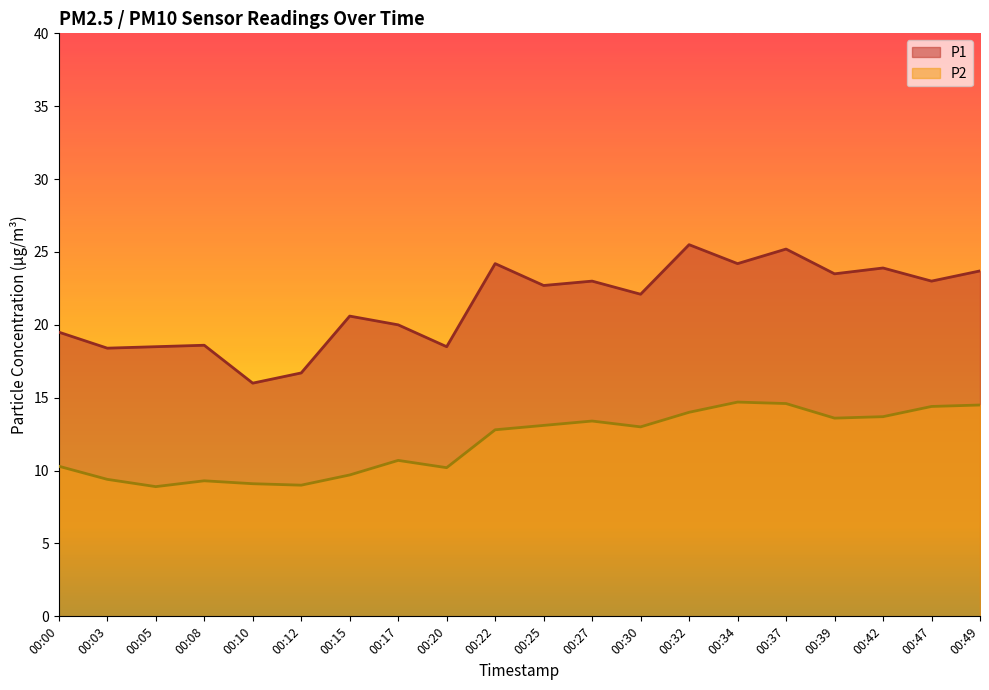

Which label corresponds to the largest value in the chart?

00:32